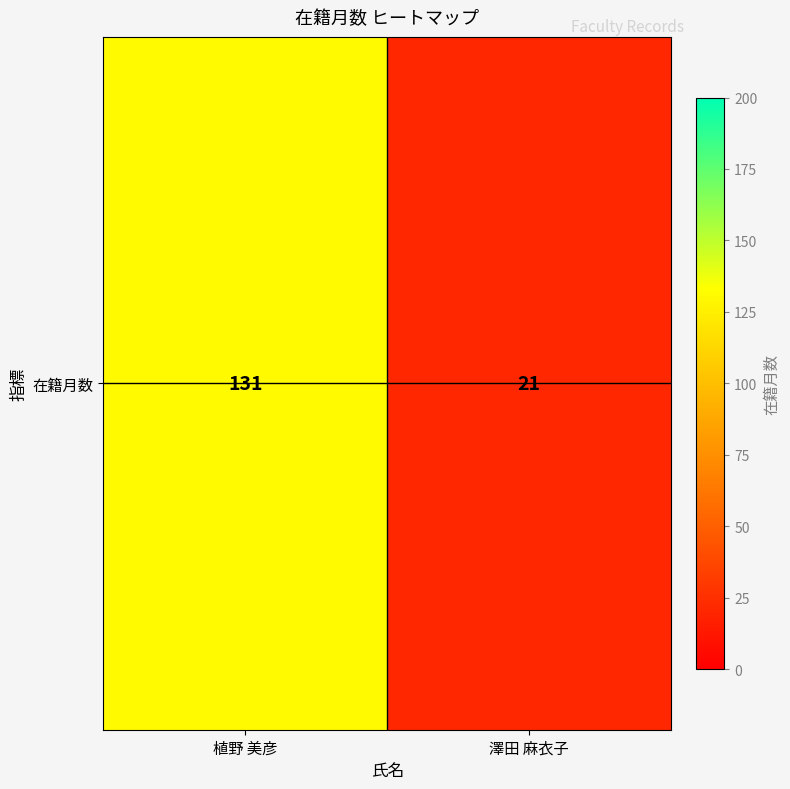

Between 澤田 麻衣子 and 植野 美彦, which is larger?

植野 美彦